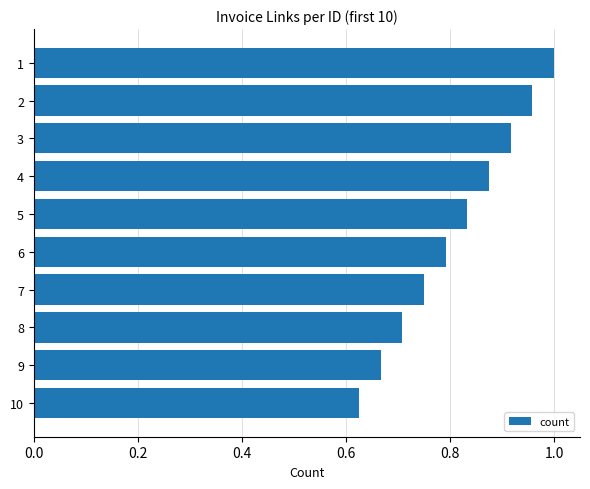

Are the bars horizontal?

Yes